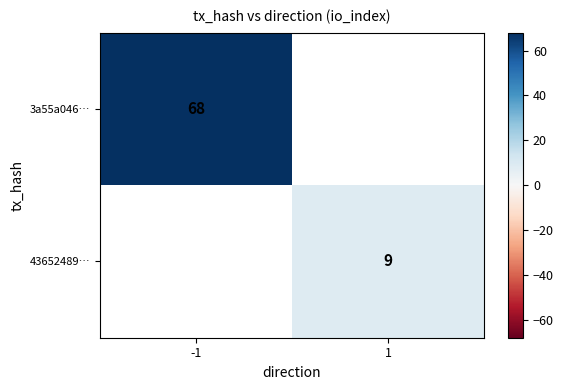

What is the maximum value shown in the chart?

68.0